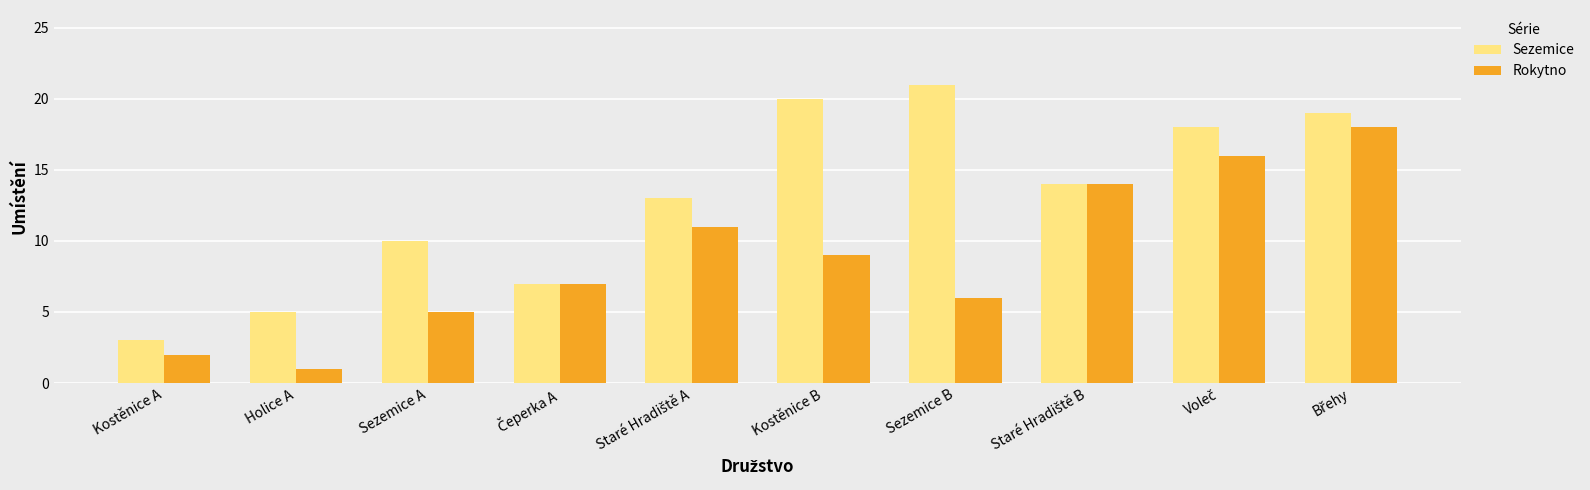

Is the value of Sezemice at Holice A greater than the value of Rokytno at Kostěnice B?

No